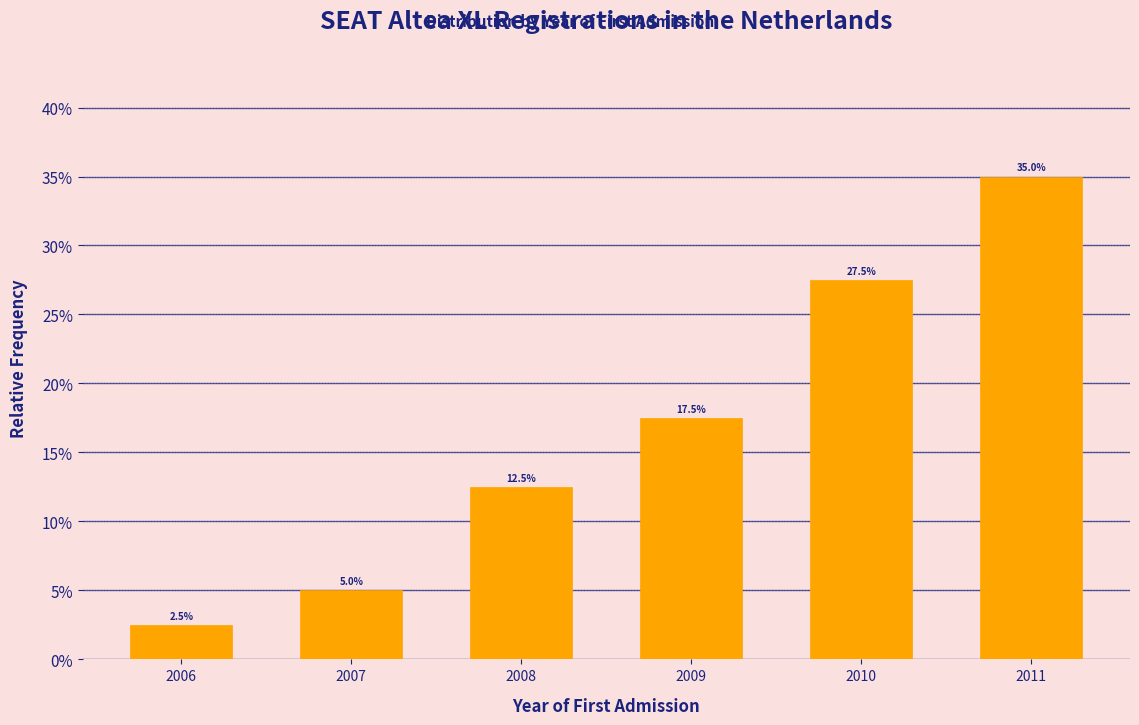

Reading left to right, list all the values displayed in this chart.

2.5	5.0	12.5	17.5	27.5	35.0